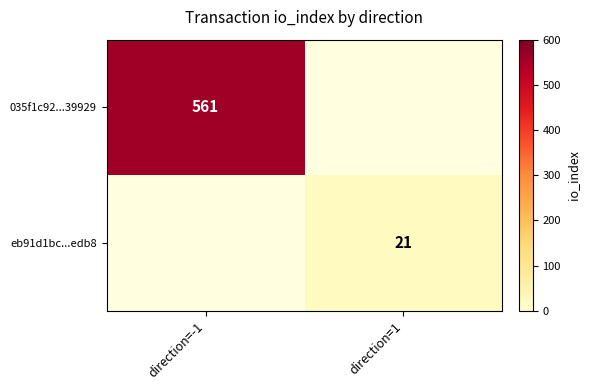

How many categories are shown in the chart?

2